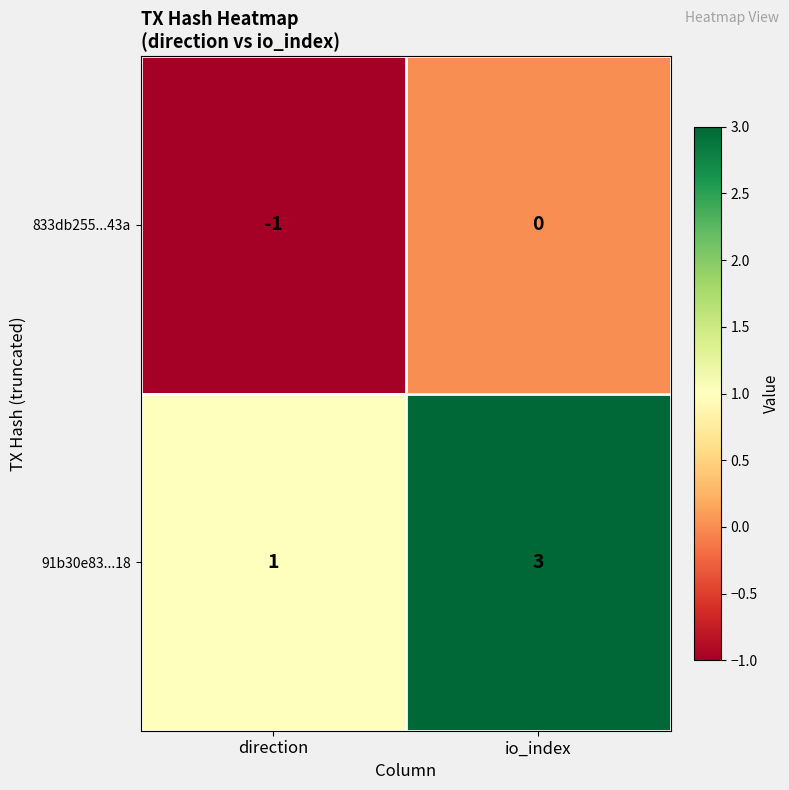

What is the difference between the highest and lowest values at direction?

2